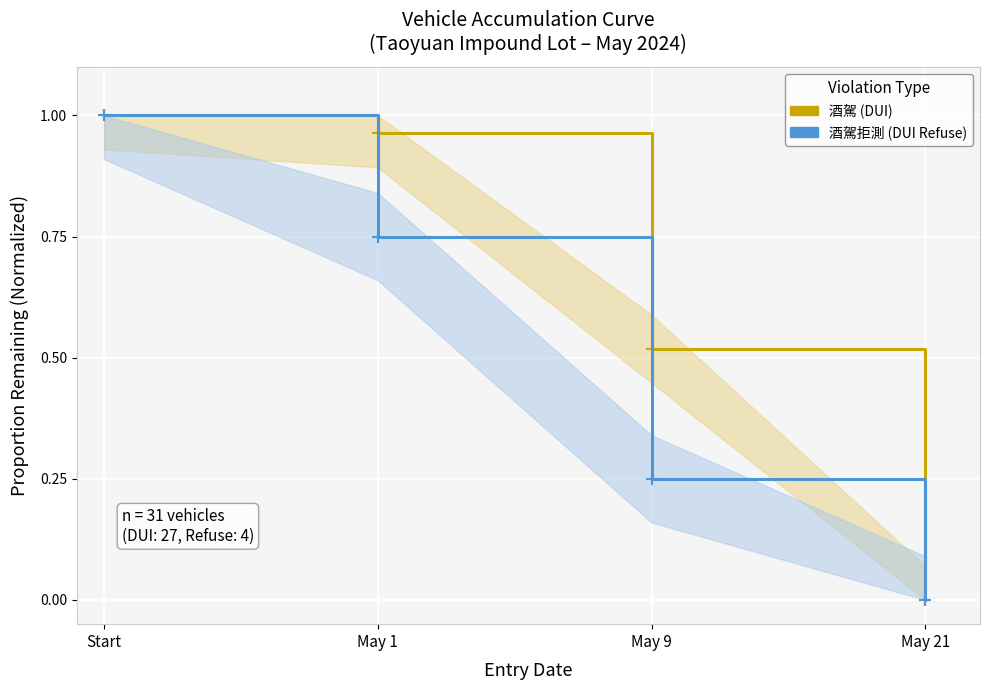

List the series in order of their overall mean, lowest first.

酒駕拒測 (DUI Refuse), 酒駕 (DUI)